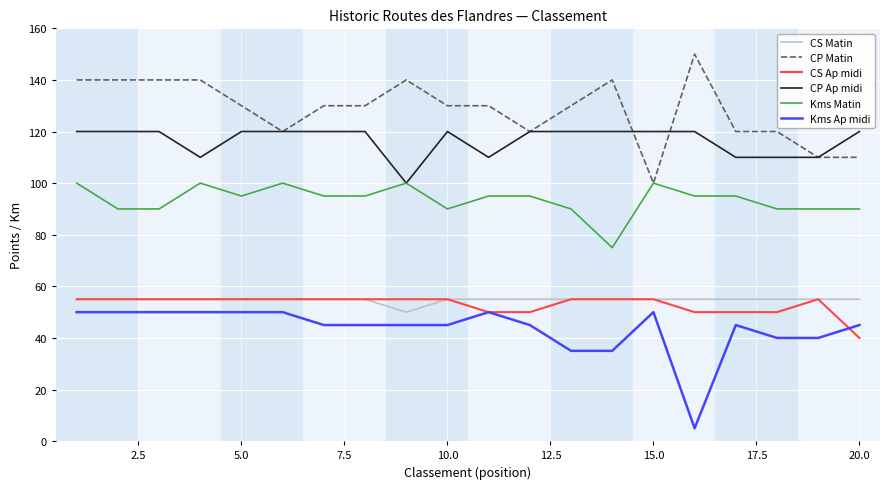

True or false: Kms Ap midi and CS Matin cross at least once.

False